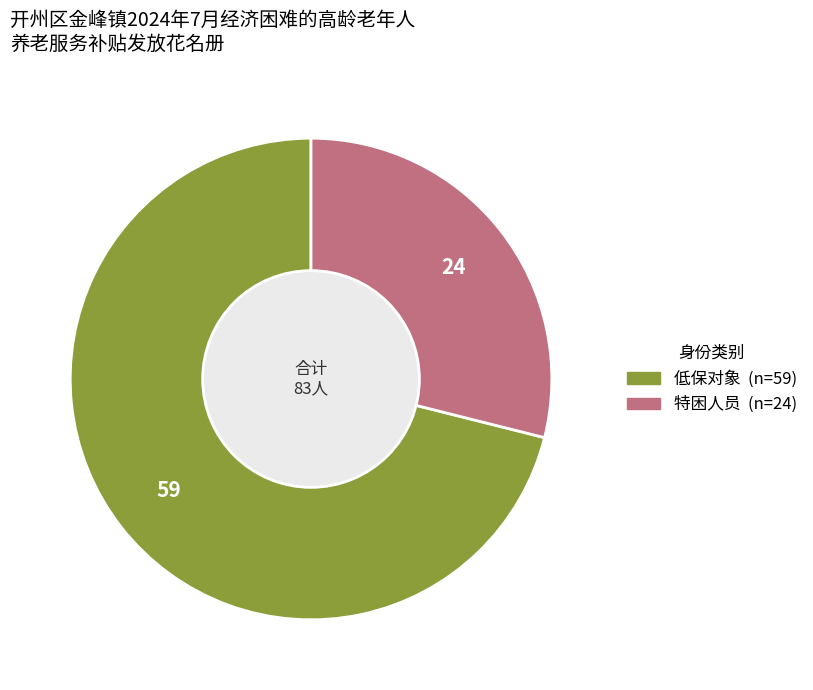

Which category has the smallest portion of the pie?

特困人员